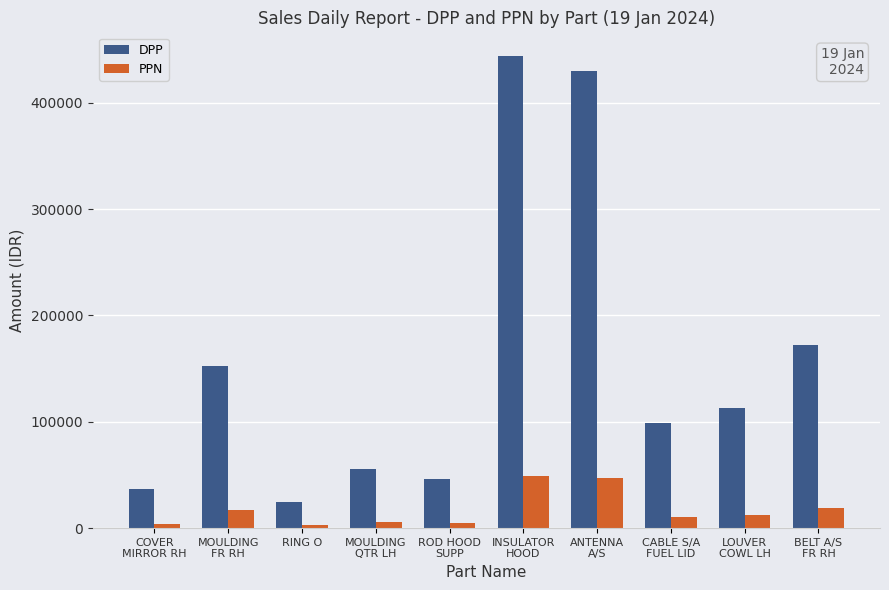

At which label does DPP reach its minimum?

RING O